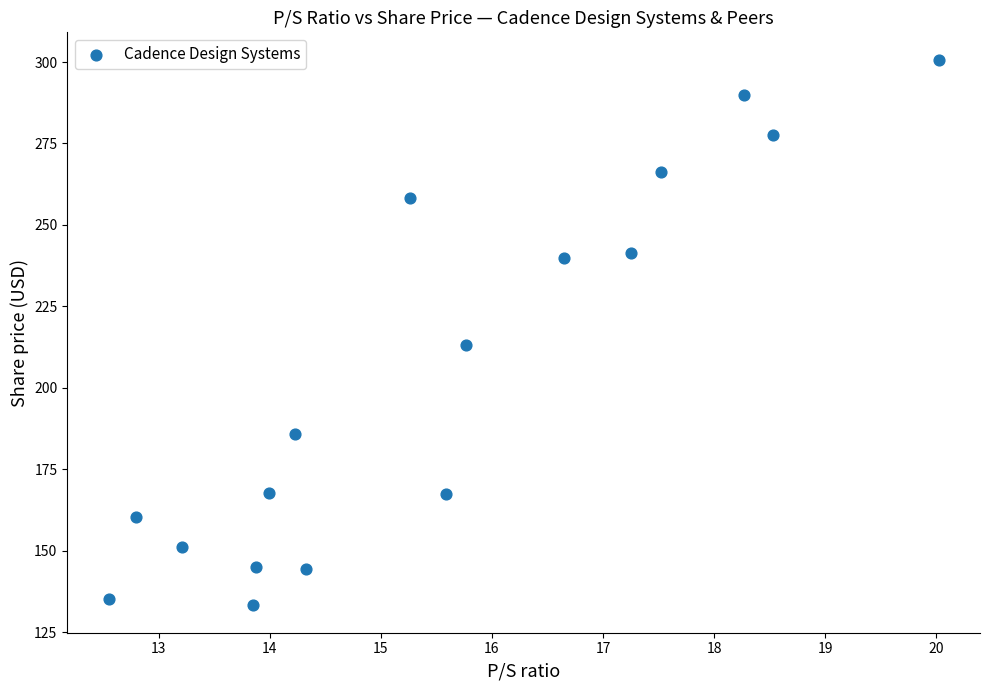

What Y value in the scatter plot is closest to 216?

213.0